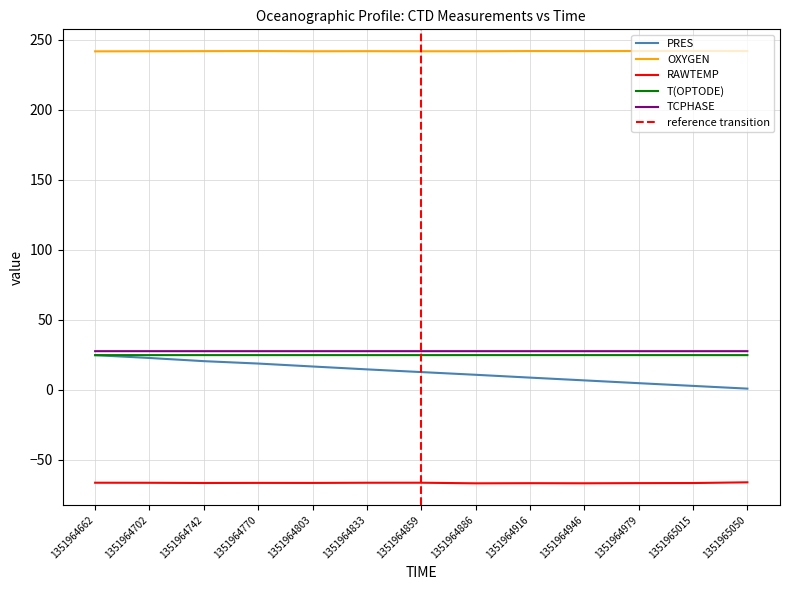

What is the sum of the TCPHASE values at 1351964946 and 1351964803?

55.2